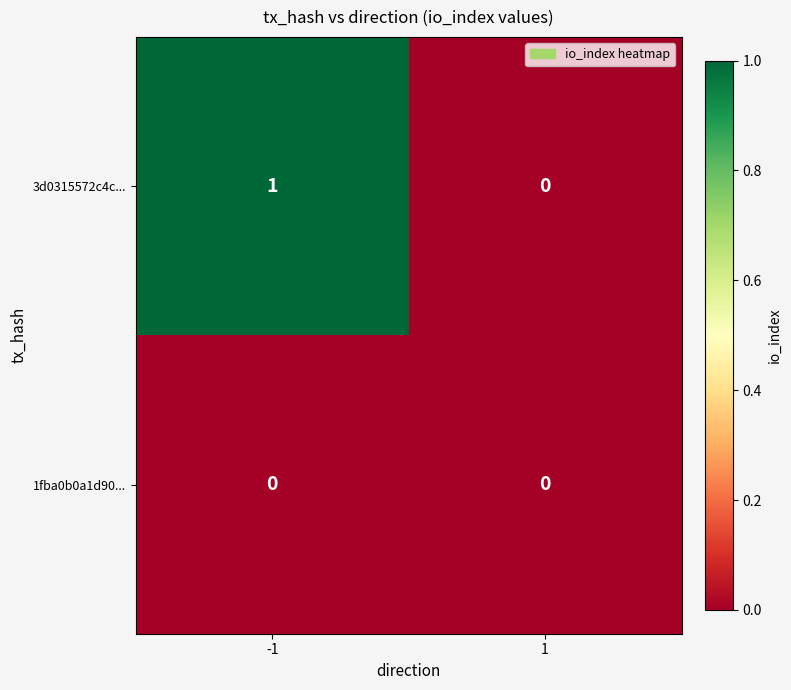

Which series has the largest total across all categories?

3d0315572c4c...